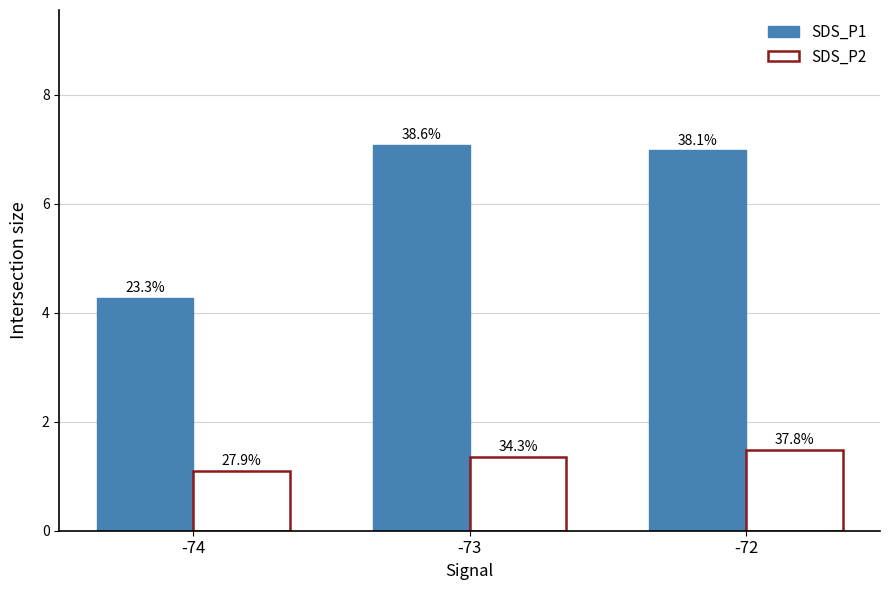

Which series has the largest range (max minus min)?

SDS_P1